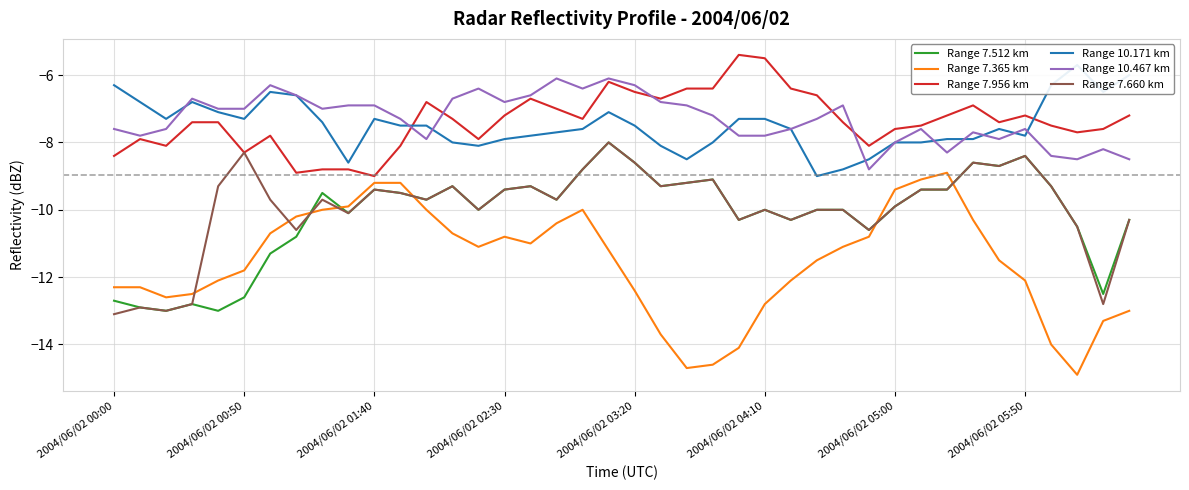

How many interior local valleys does the Range 7.512 km series have?

12